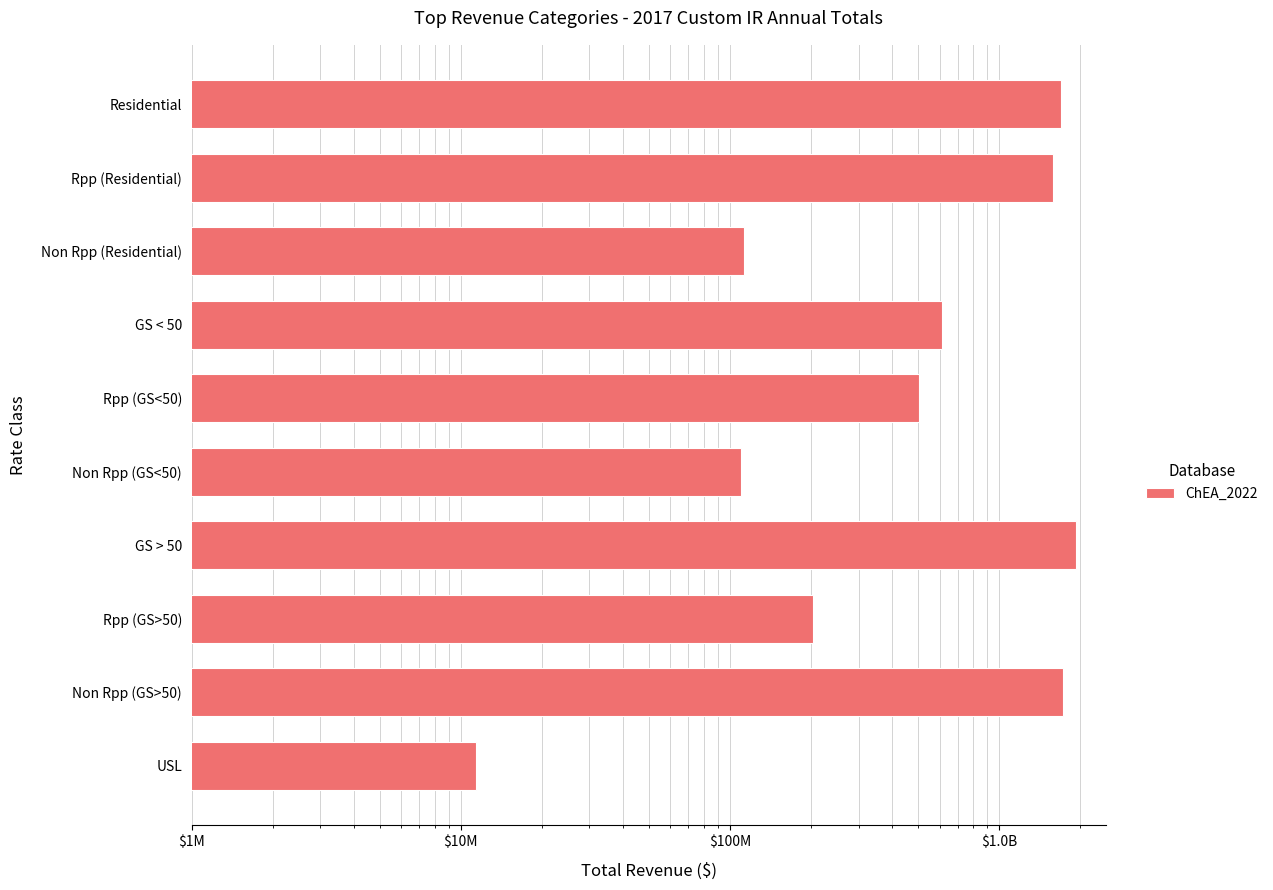

What is the difference between the maximum and minimum values?

1909031126.2